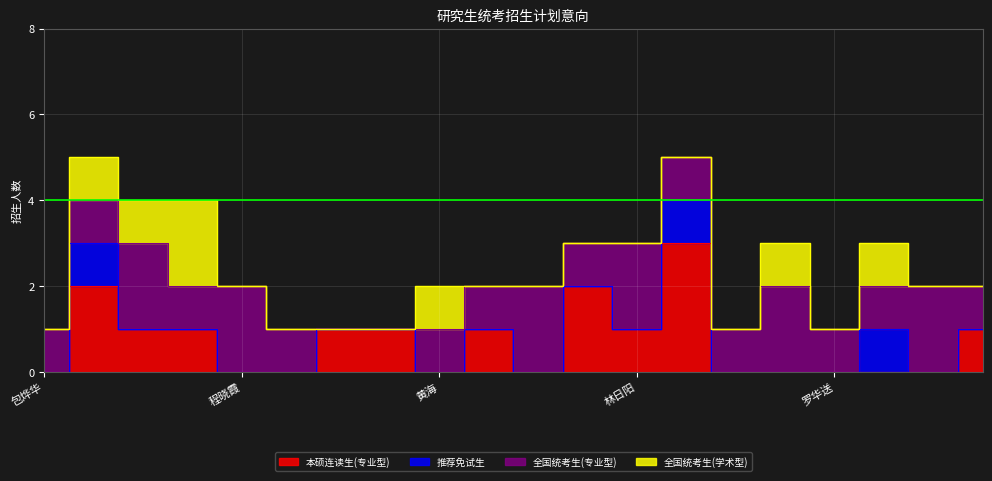

Read the 本硕连读生(专业型) value at 林胜友.

3